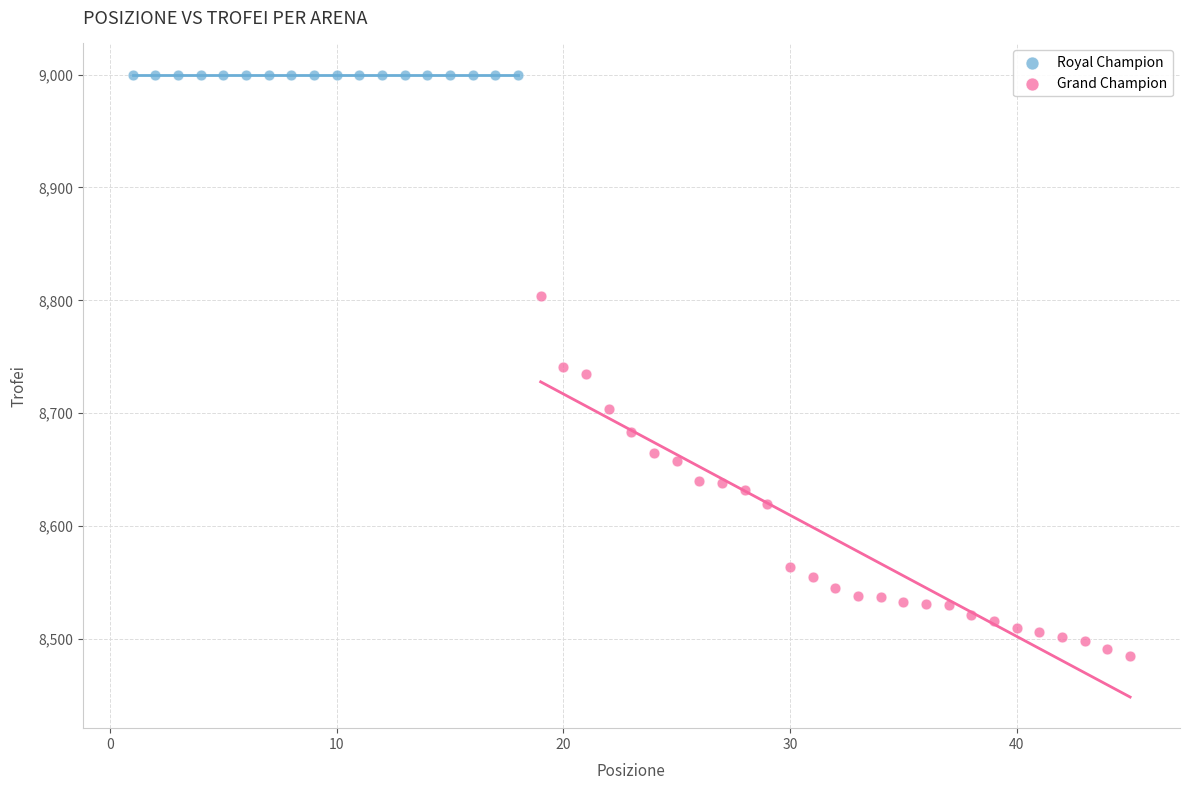

Which series reaches the maximum Y coordinate?

Royal Champion